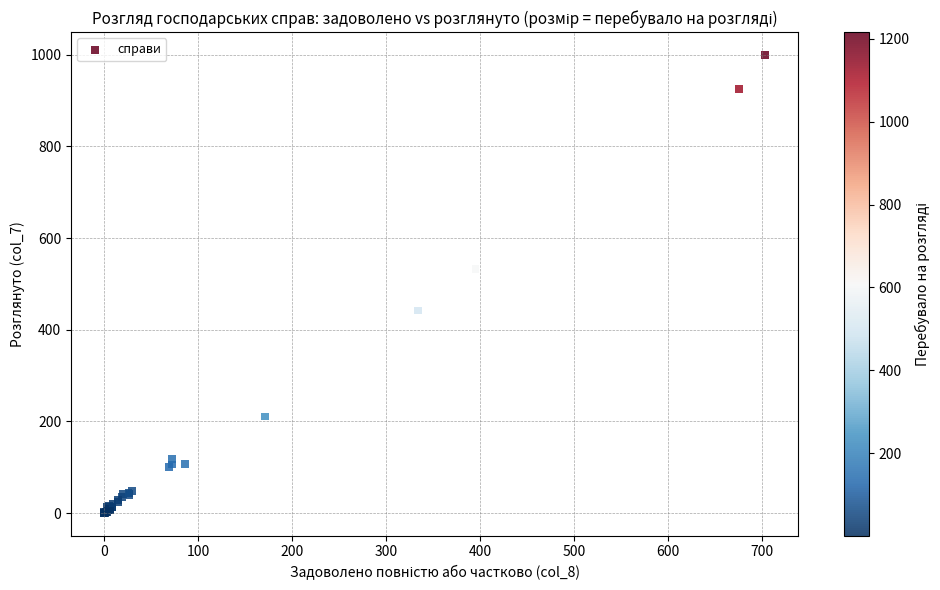

What Y value in the scatter plot is closest to 500?

533